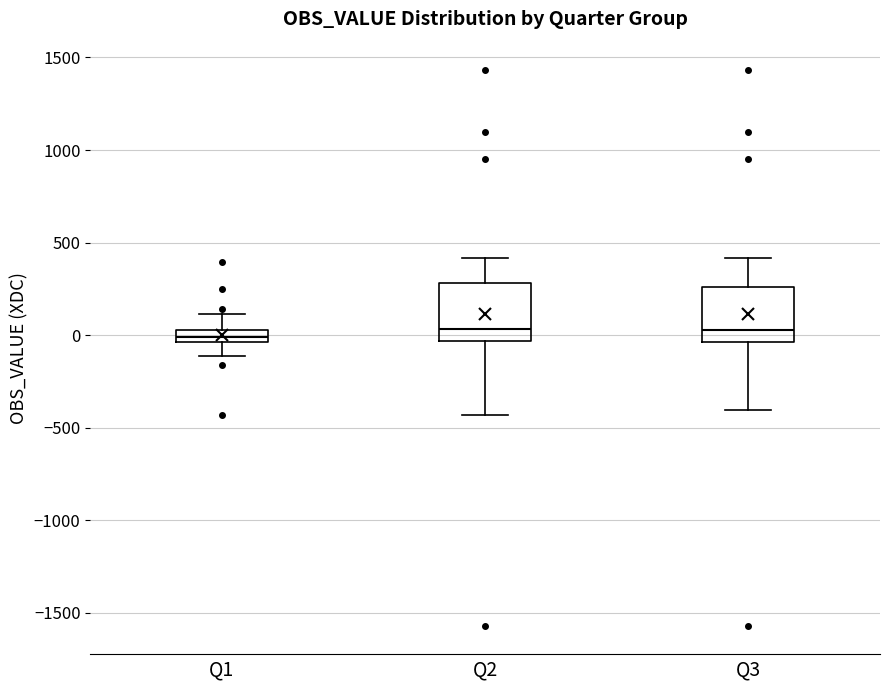

Where is the lower edge of the box for Q2 on the y-axis? The values are not printed on the chart, so give them approximately, as read against the axis.

-50